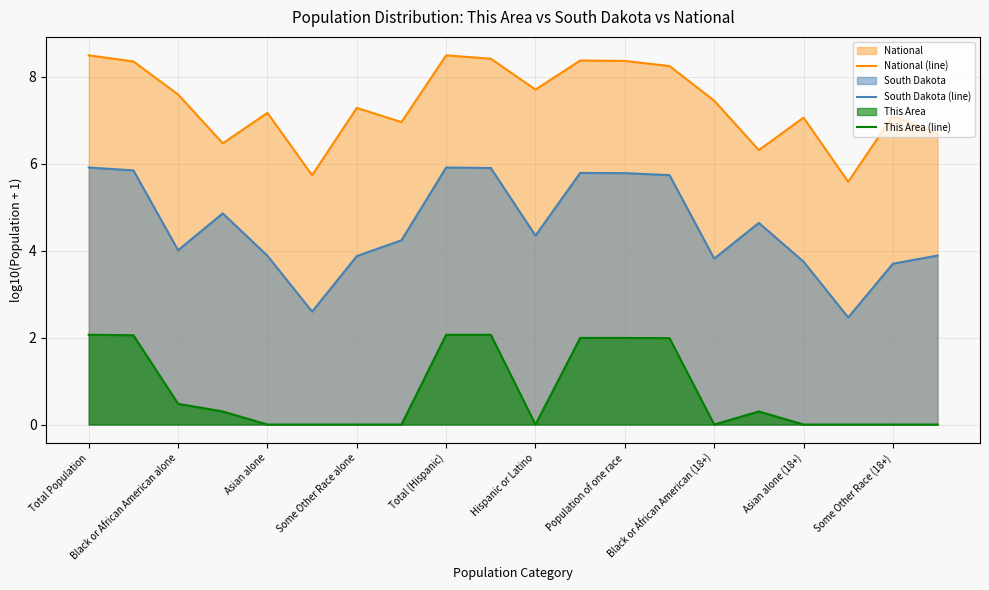

Is it true that South Dakota (line) equals 3.9 at Asian alone?

True